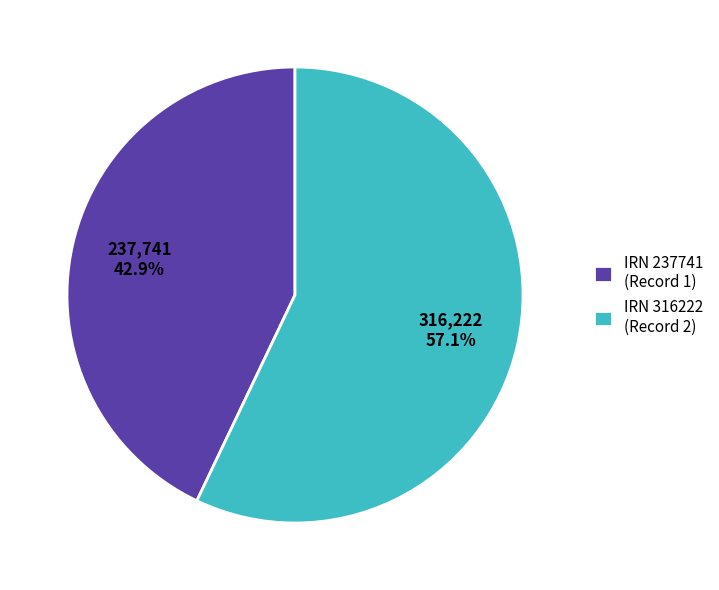

Rank the categories by value from highest to lowest.

IRN 316222 (Record 2), IRN 237741 (Record 1)